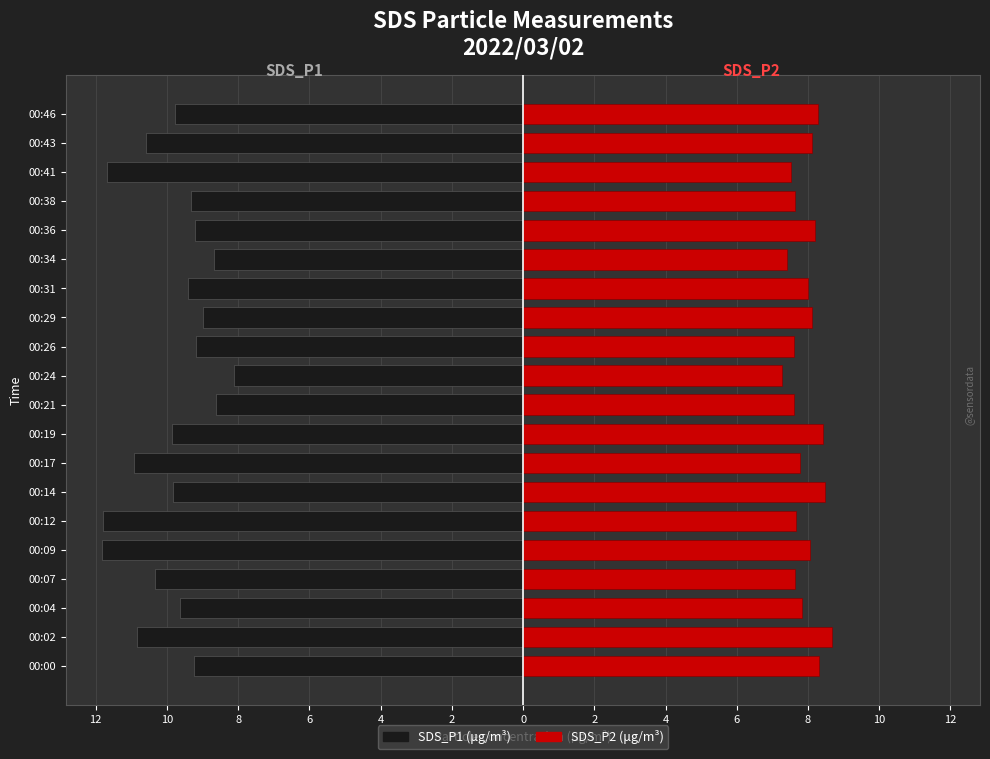

What is the value of the SDS_P2 bar at the 17th from the left?

7.6